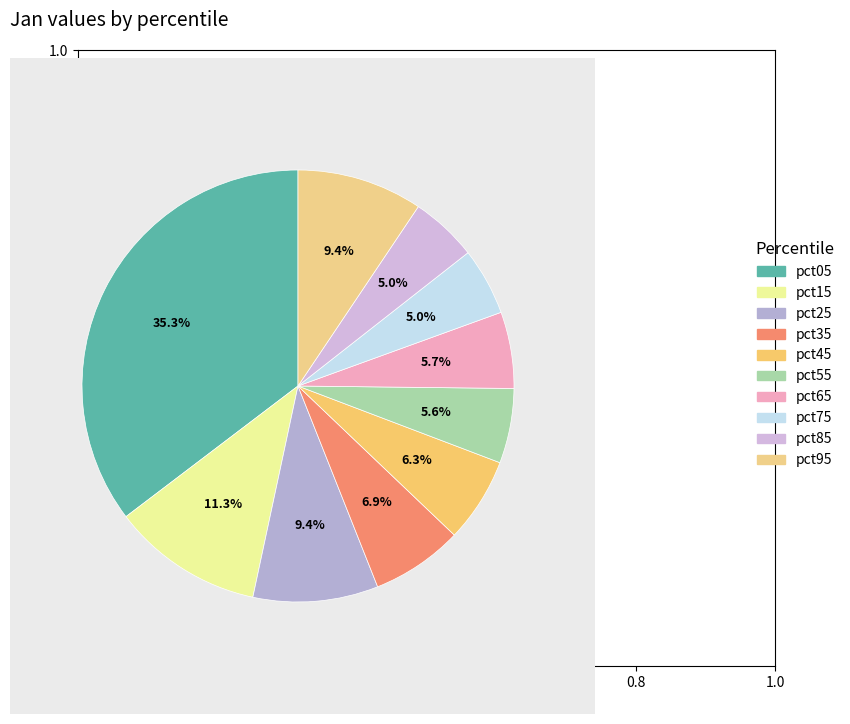

To the nearest percent, what is the difference between the pct45 and pct95 slice percentages?

3%